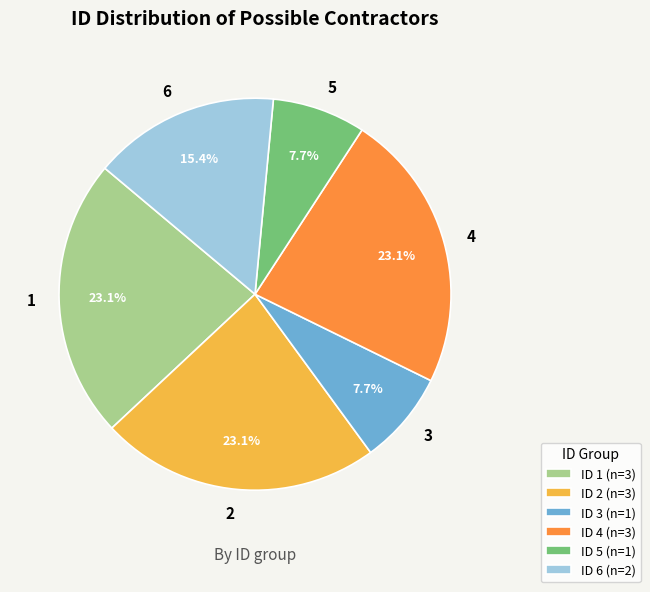

How many slices are in this pie chart?

6